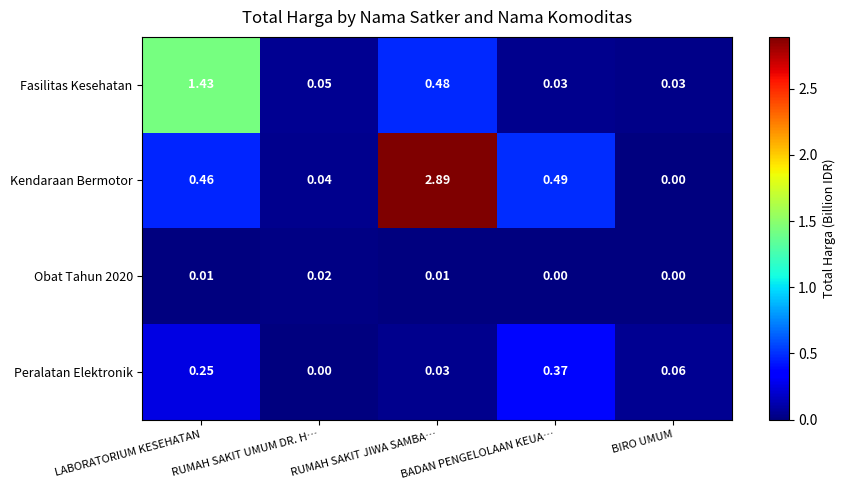

At which label does Kendaraan Bermotor reach its peak?

RUMAH SAKIT JIWA SAMBA…